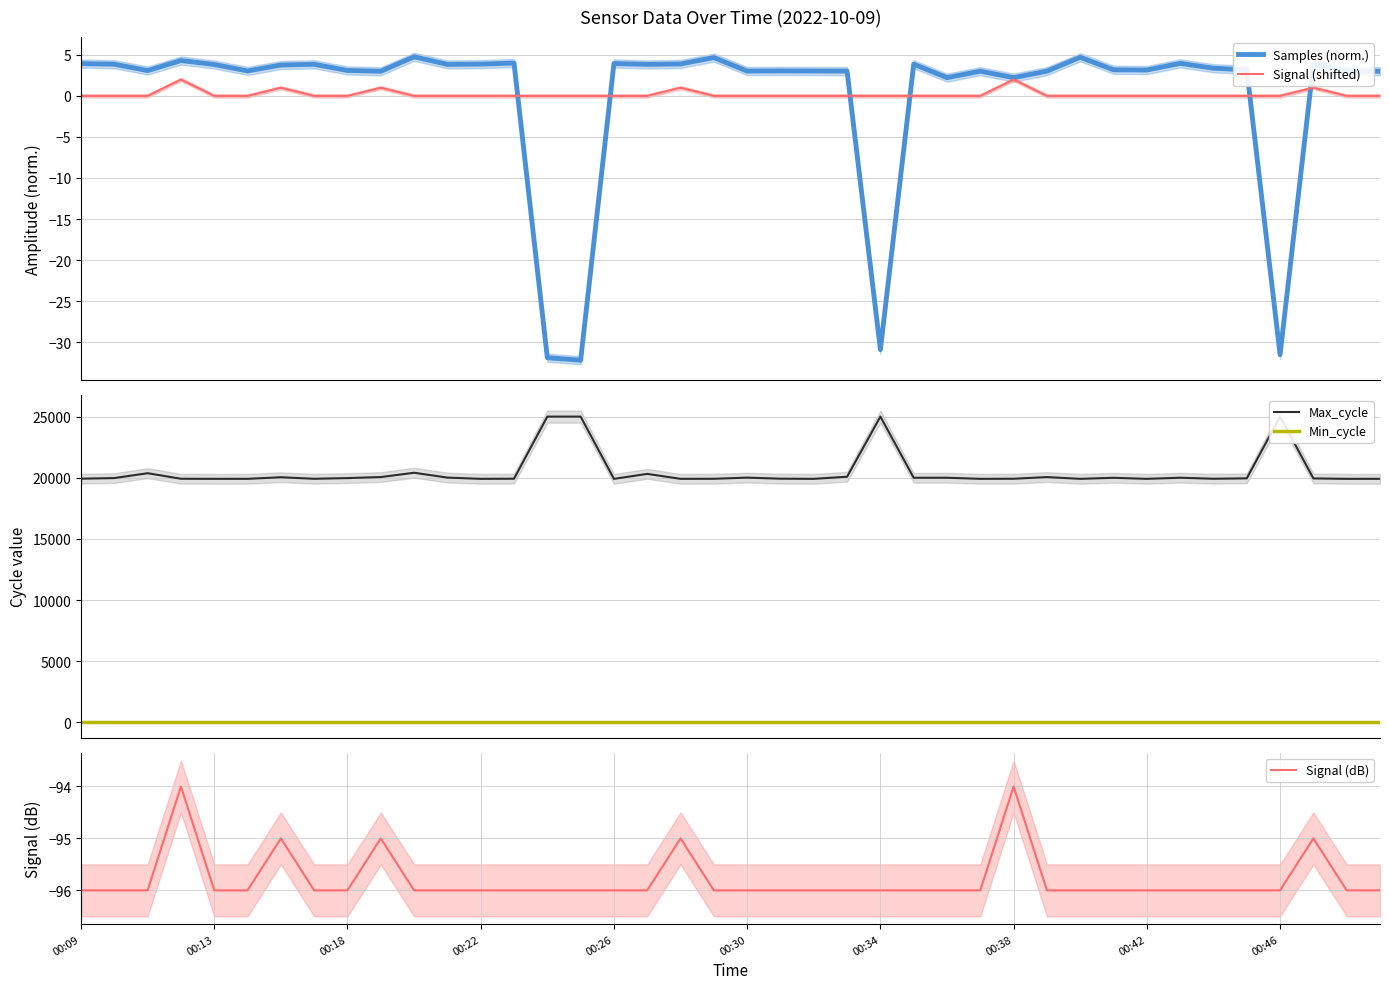

What are all the series names shown in the legend?

Samples (norm.), Signal (shifted), Max_cycle, Min_cycle, Signal (dB)